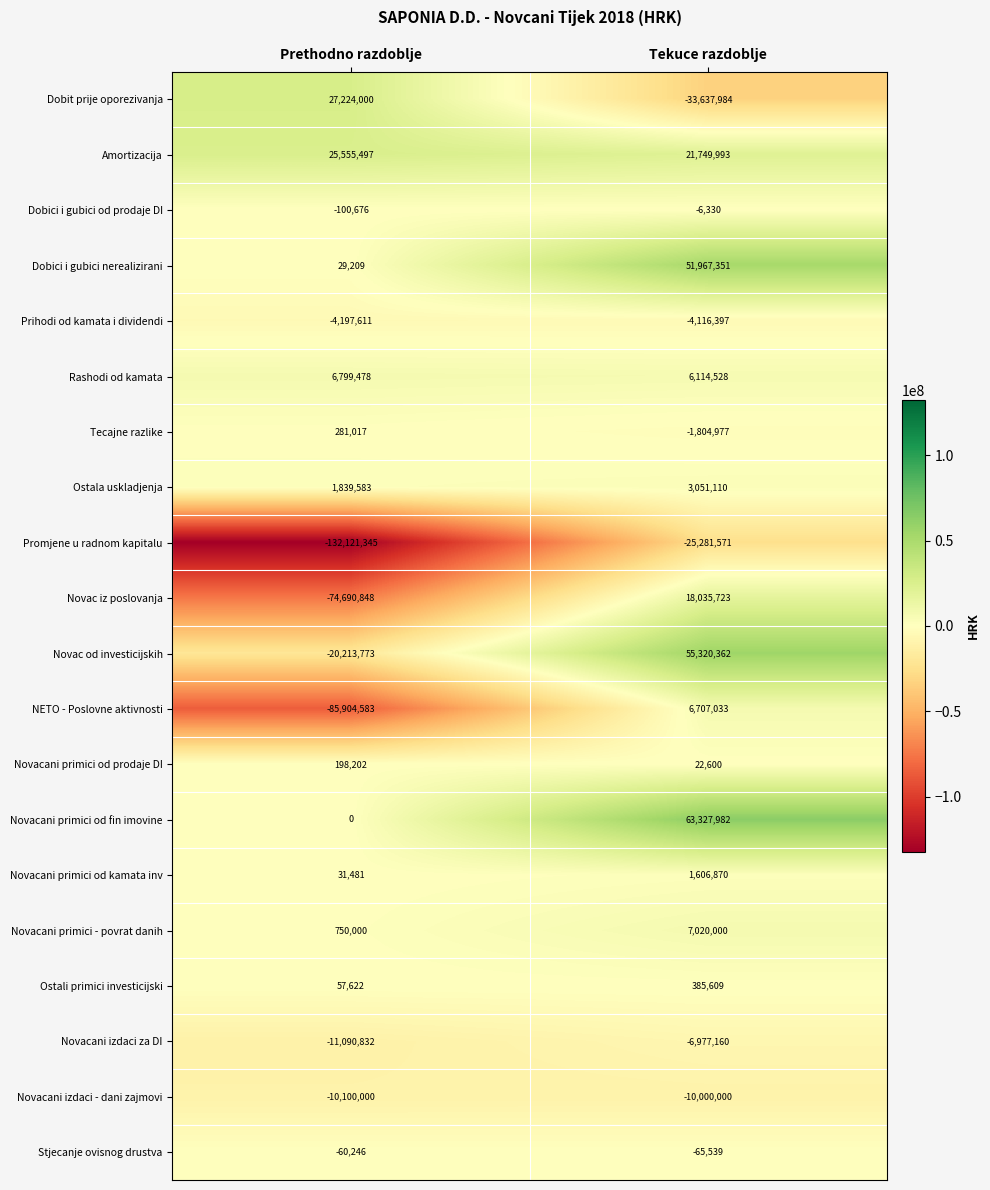

How many distinct data groups are displayed?

20